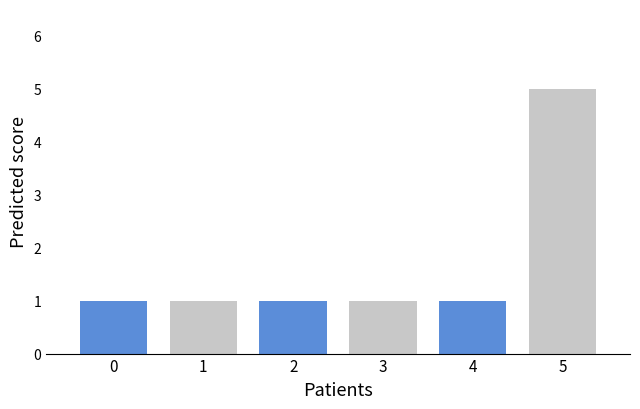

Count the number of categories in the chart.

3